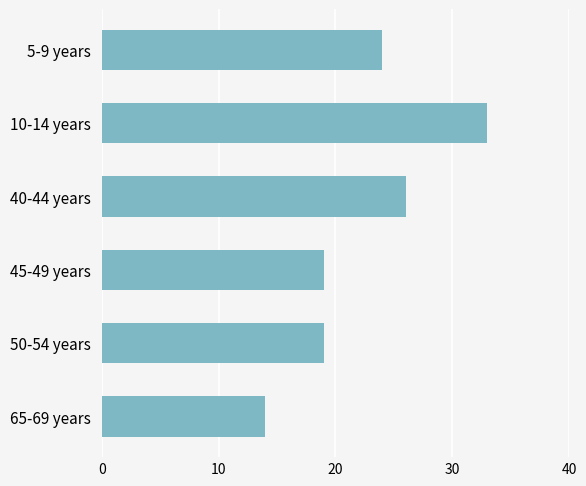

What is the ratio of the value at 65-69 years to the value at 10-14 years?

0.4